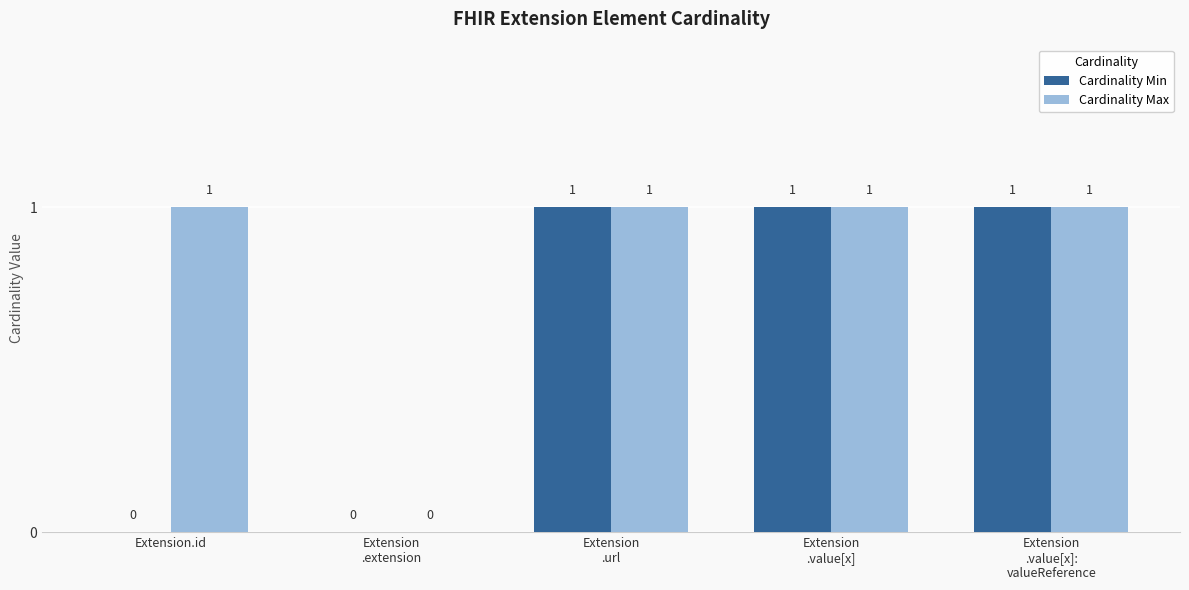

True or false: Cardinality Max has a value of 0 at Extension
.extension.

True